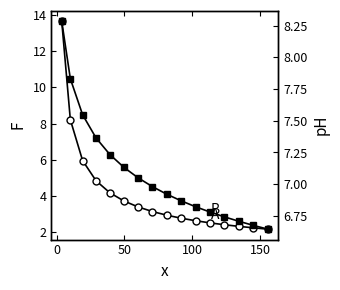

Reading left to right, list all the values displayed in this chart.

A: 13.7	8.2	6.0	4.8	4.2	3.7	3.4	3.1	2.9	2.8	2.6	2.5	2.4	2.3	2.2	2.2
B: 8.3	7.8	7.5	7.4	7.2	7.1	7.0	7.0	6.9	6.9	6.8	6.8	6.7	6.7	6.7	6.6